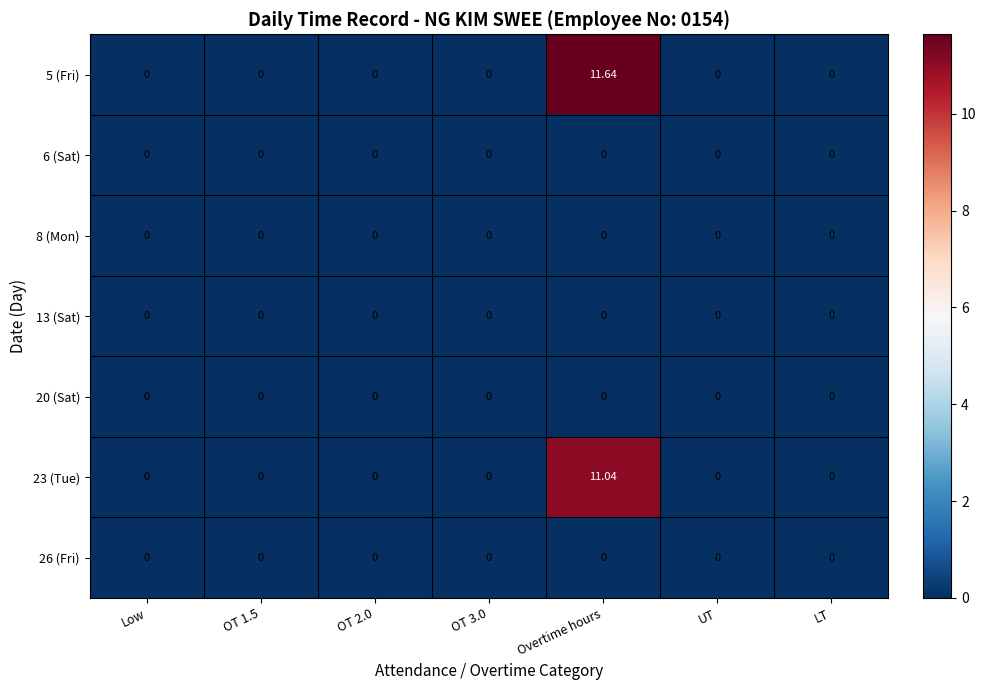

At which category is the sum across all series the highest?

Overtime hours